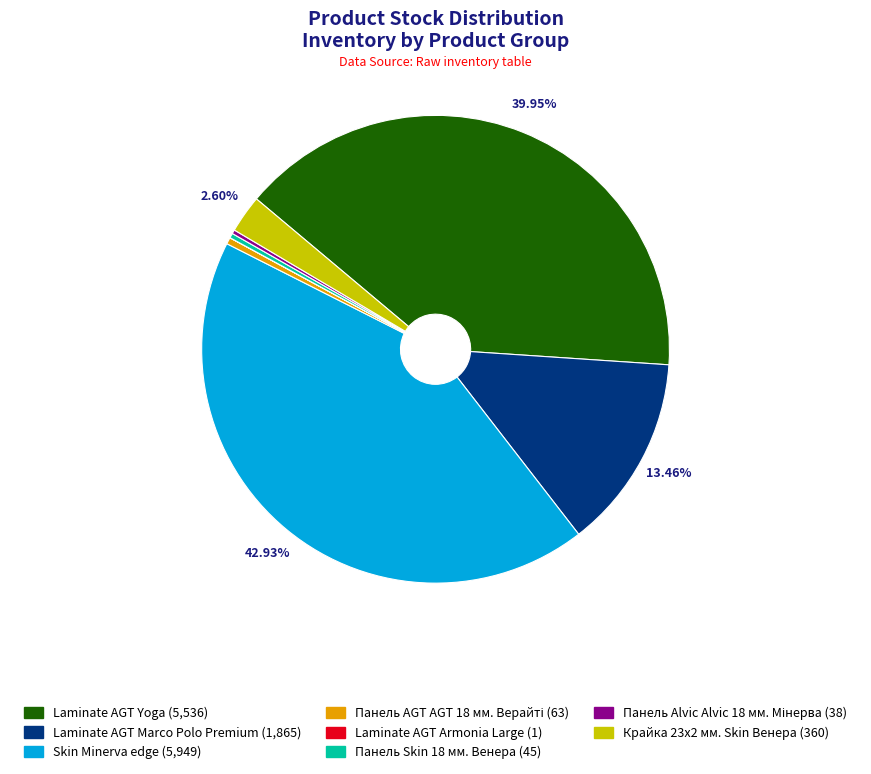

Does any single category account for the majority?

No